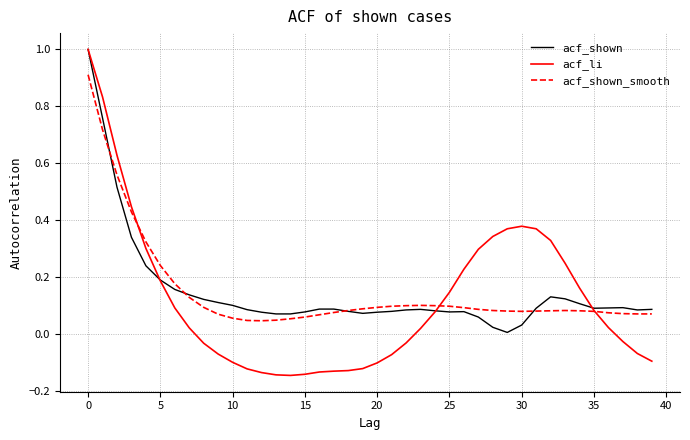

What is the sum of all acf_shown values?

6.0